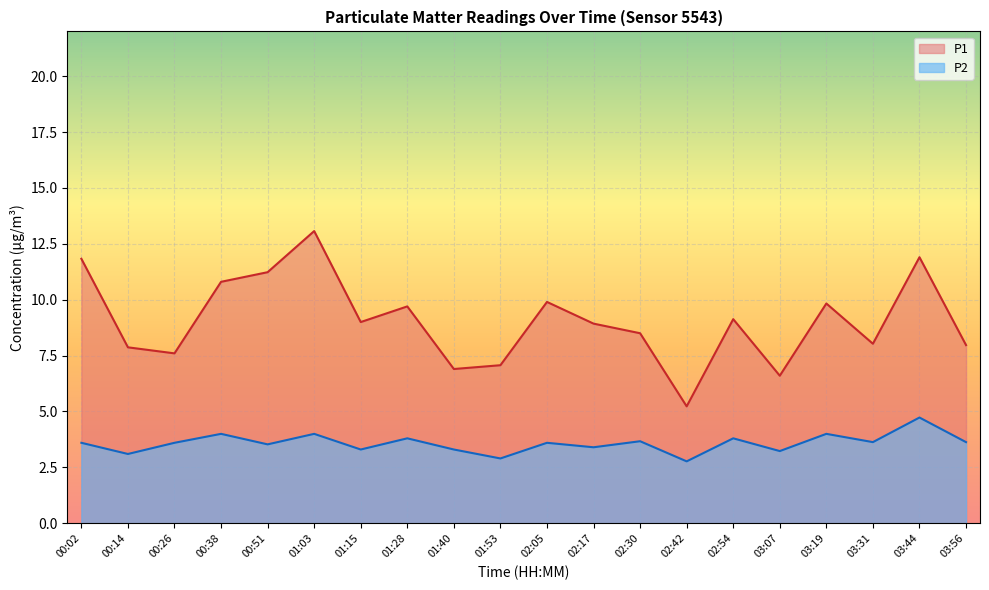

What is the difference between the maximum and minimum values?

2.0